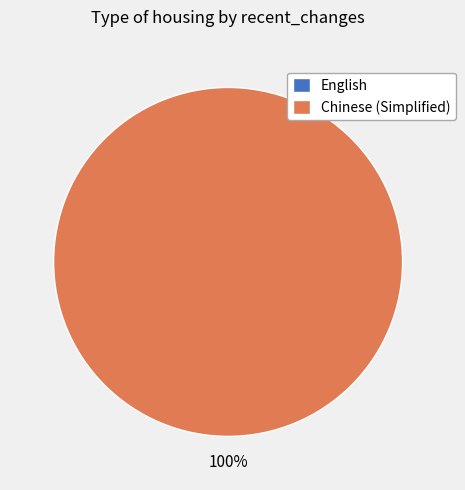

Count the number of slices in the pie.

2